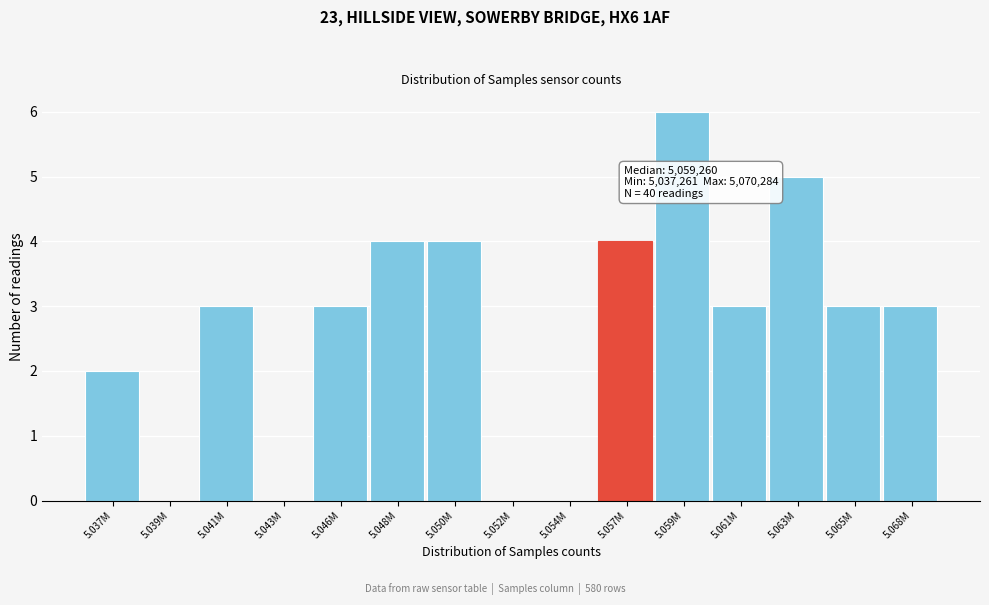

Reading left to right, extract all data points from this chart.

5.037M=2	5.039M=0	5.041M=3	5.043M=0	5.046M=3	5.048M=4	5.050M=4	5.052M=0	5.054M=0	5.057M=4	5.059M=6	5.061M=3	5.063M=5	5.065M=3	5.068M=3